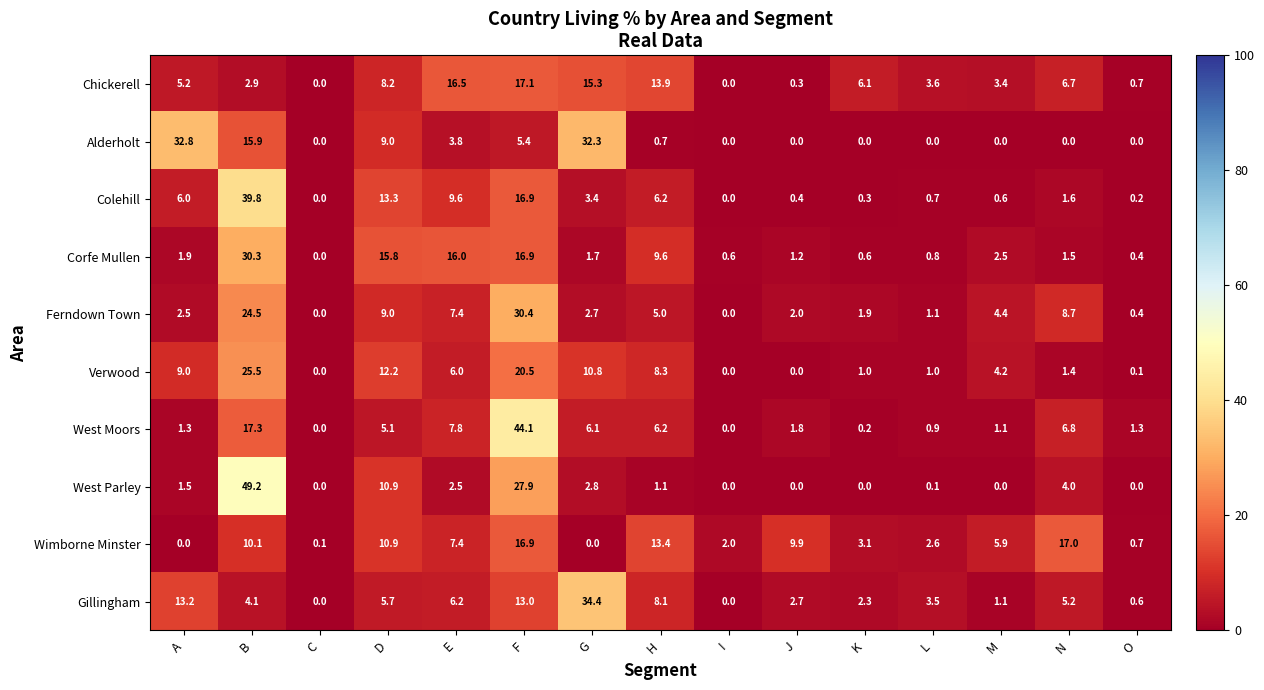

What is the total value across all series at H?

72.5